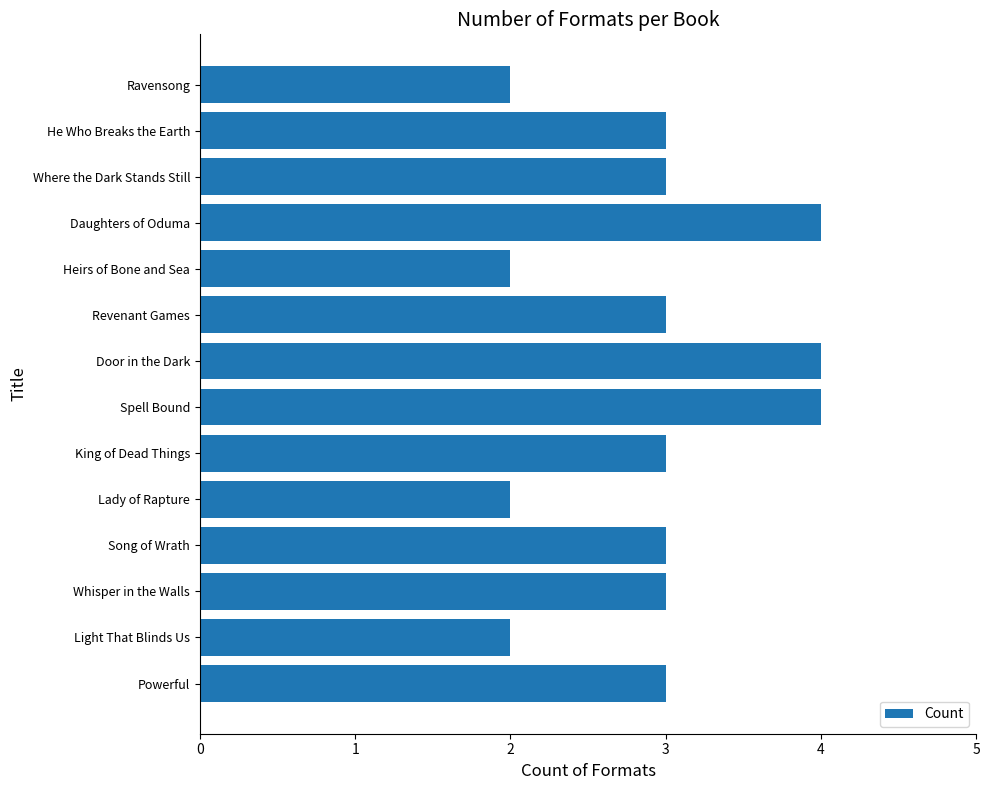

Between Light That Blinds Us and Where the Dark Stands Still, which is larger?

Where the Dark Stands Still